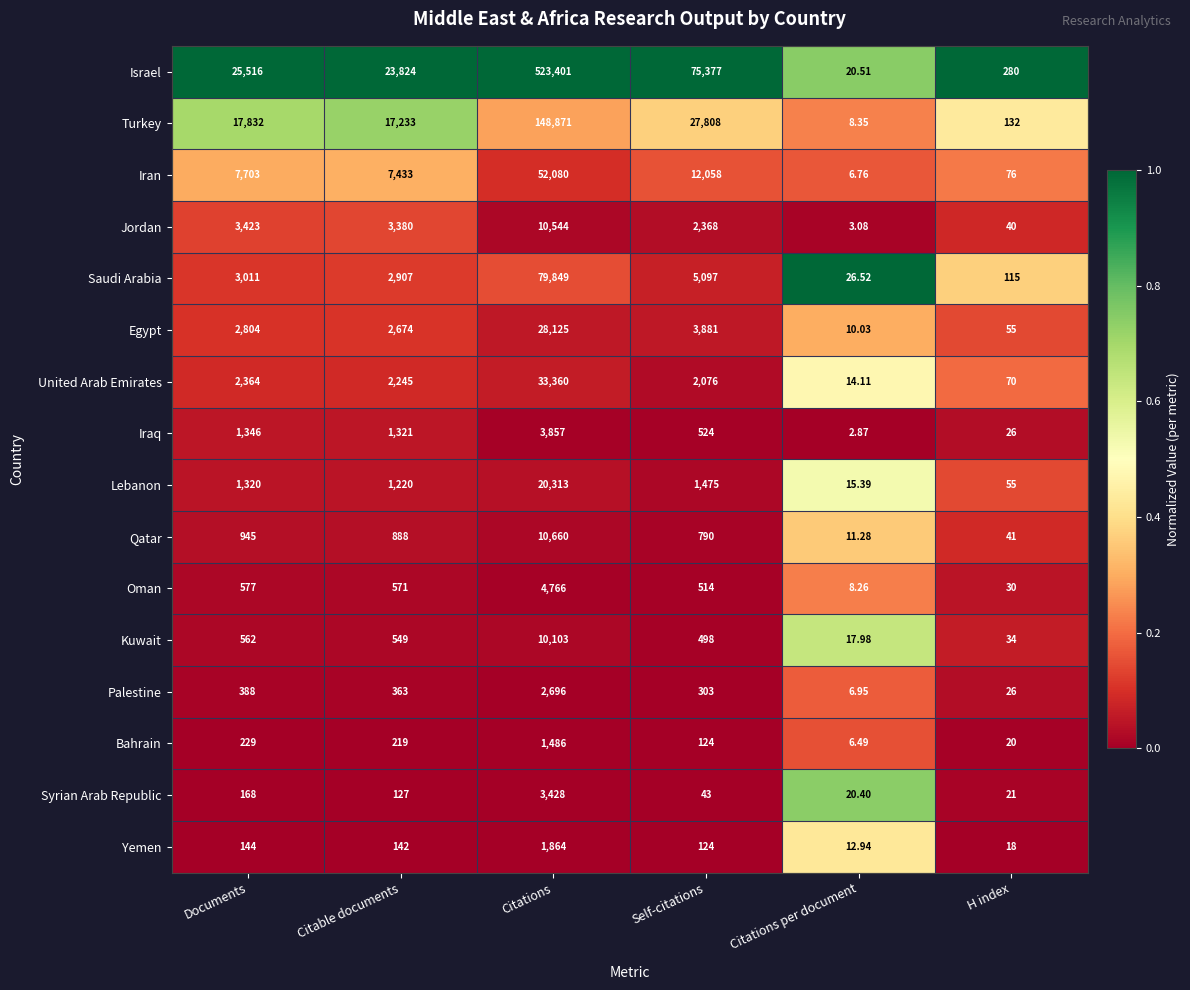

Rank the series at Documents from lowest to highest value.

Yemen, Syrian Arab Republic, Bahrain, Palestine, Kuwait, Oman, Qatar, Lebanon, Iraq, United Arab Emirates, Egypt, Saudi Arabia, Jordan, Iran, Turkey, Israel